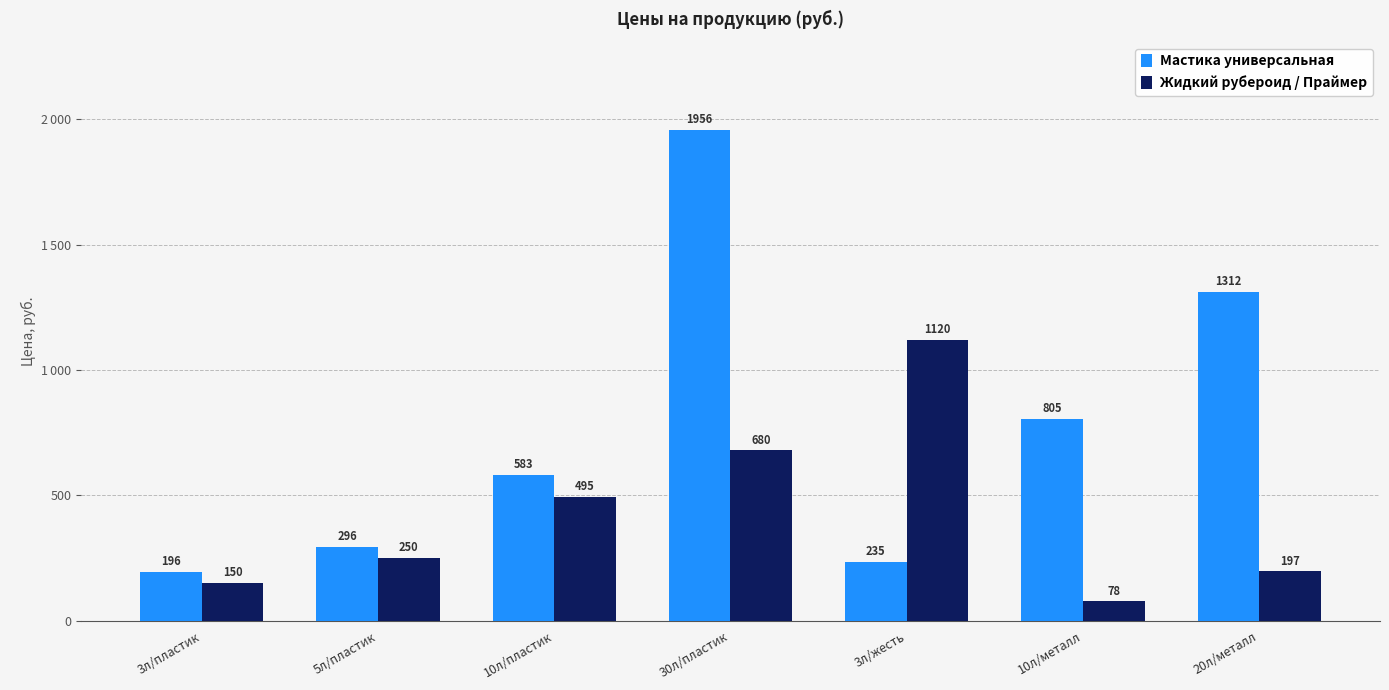

Does the chart contain any negative values?

No